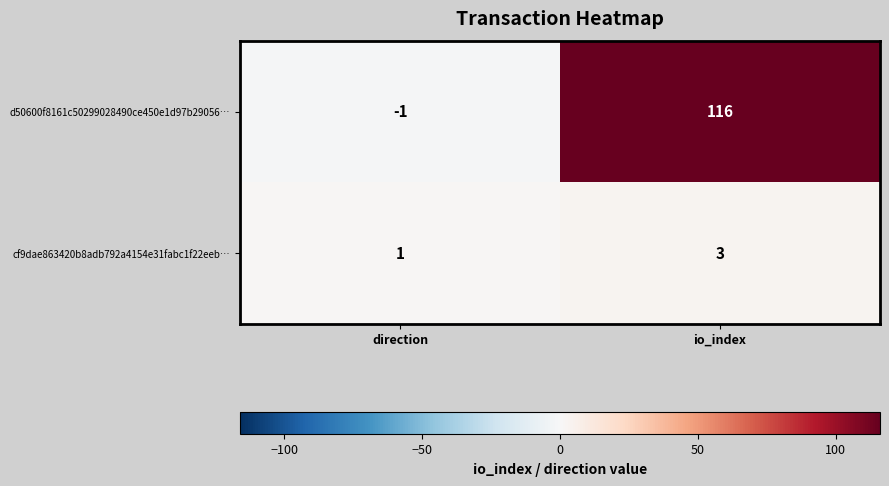

Which series has the widest spread of values?

d50600f8161c50299028490ce450e1d97b29056…